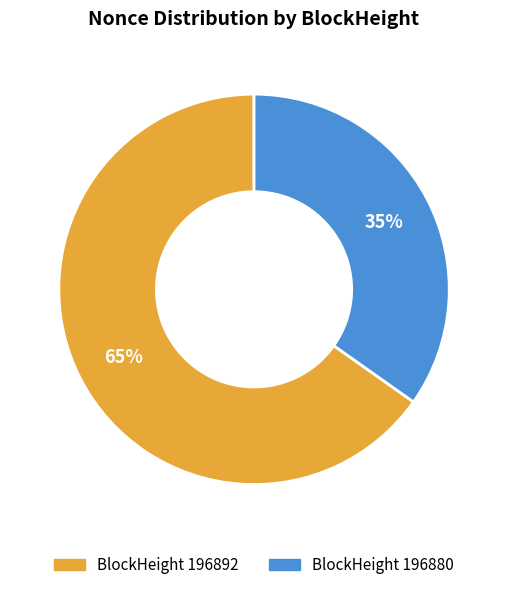

To the nearest percent, what is the average slice percentage?

50%